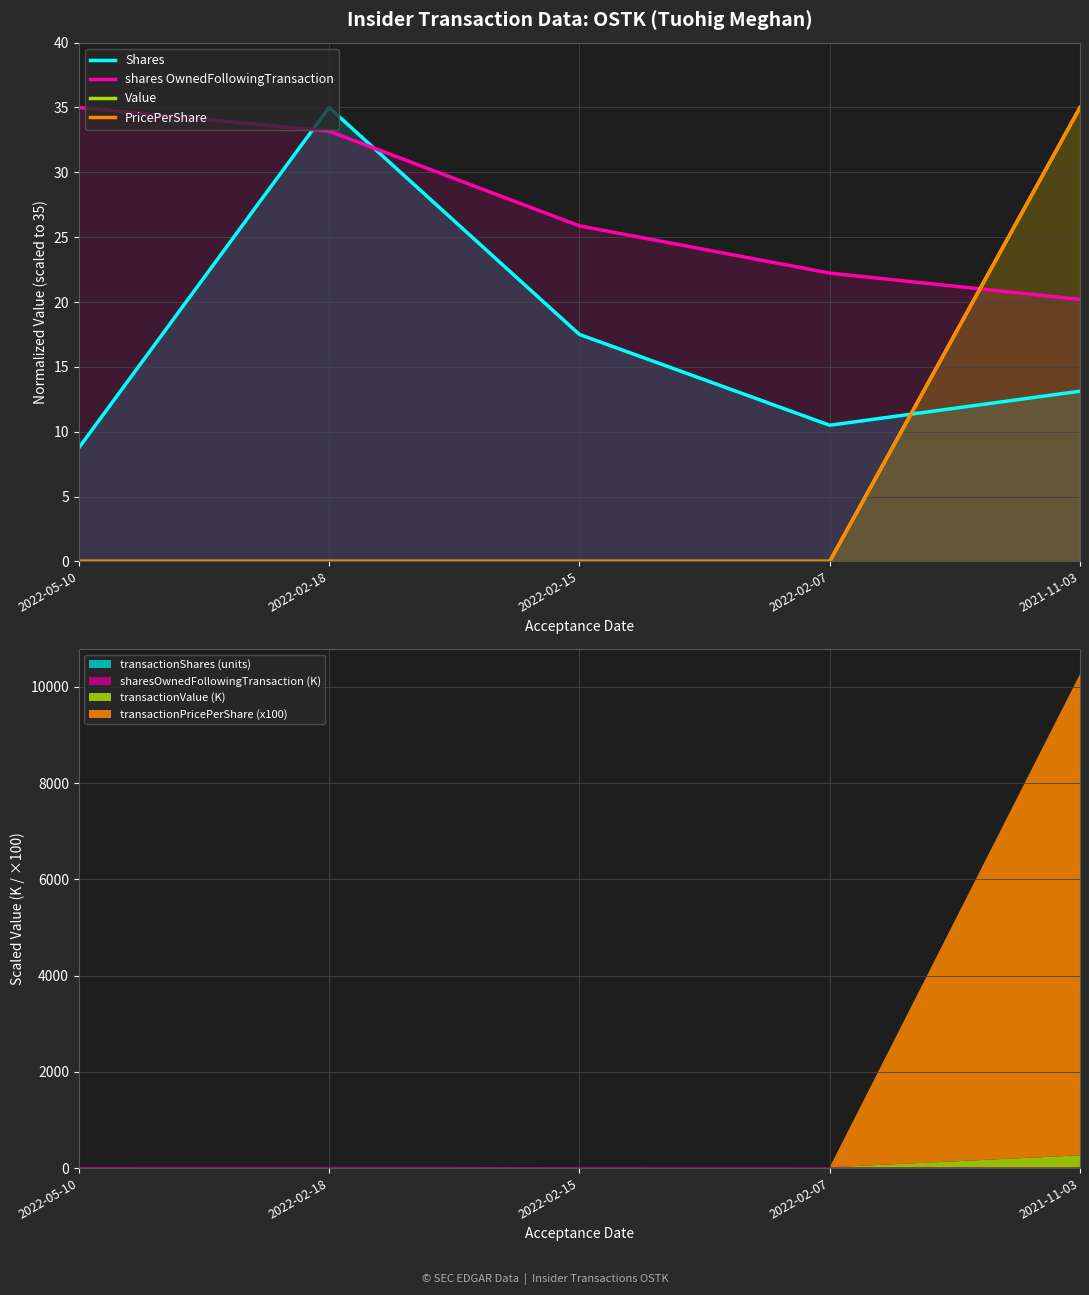

Is the value of Value at 2022-02-15 greater than the value of Shares at 2022-02-15?

No